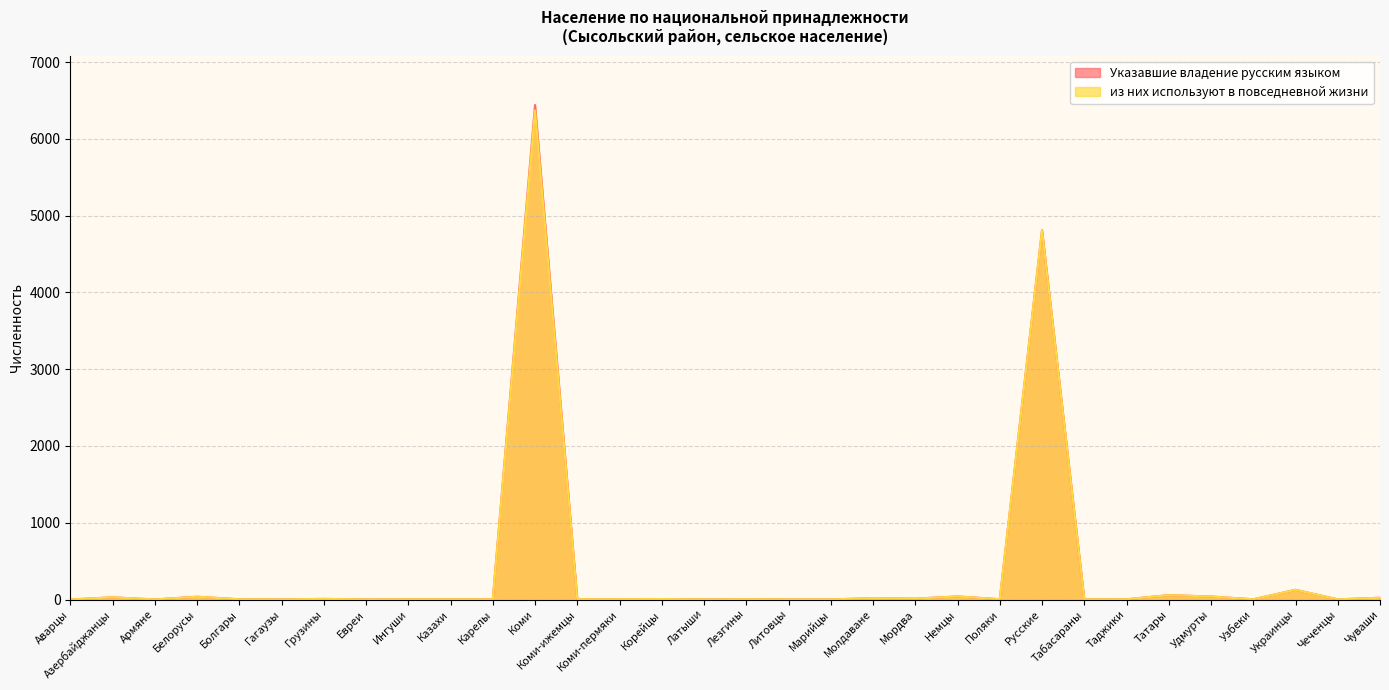

The value of Указавшие владение русским языком at Корейцы is 4. True or false?

False